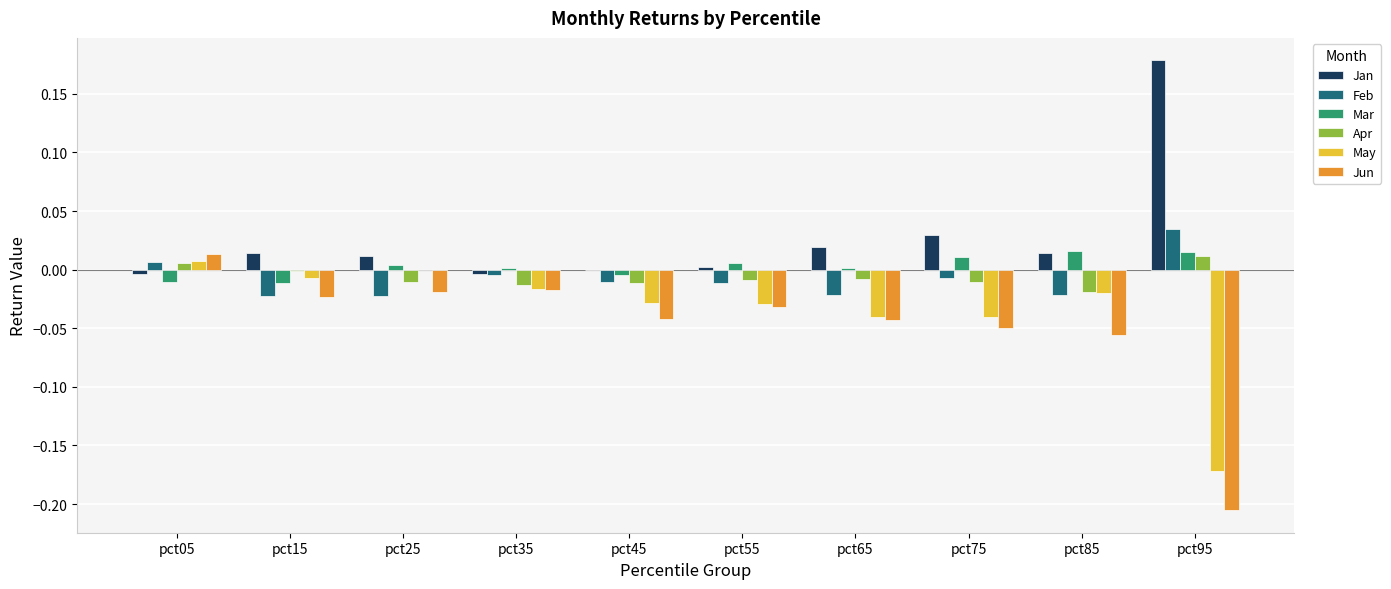

What is the spread (max minus min) of values at pct85?

0.1